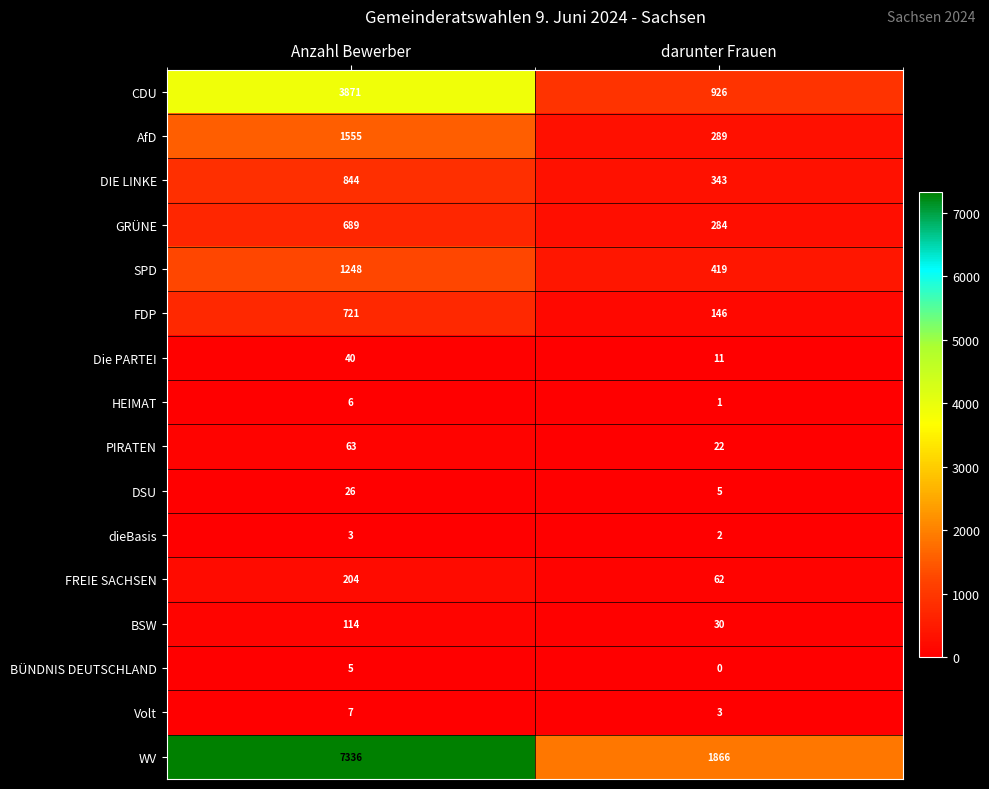

How many distinct data groups are displayed?

16